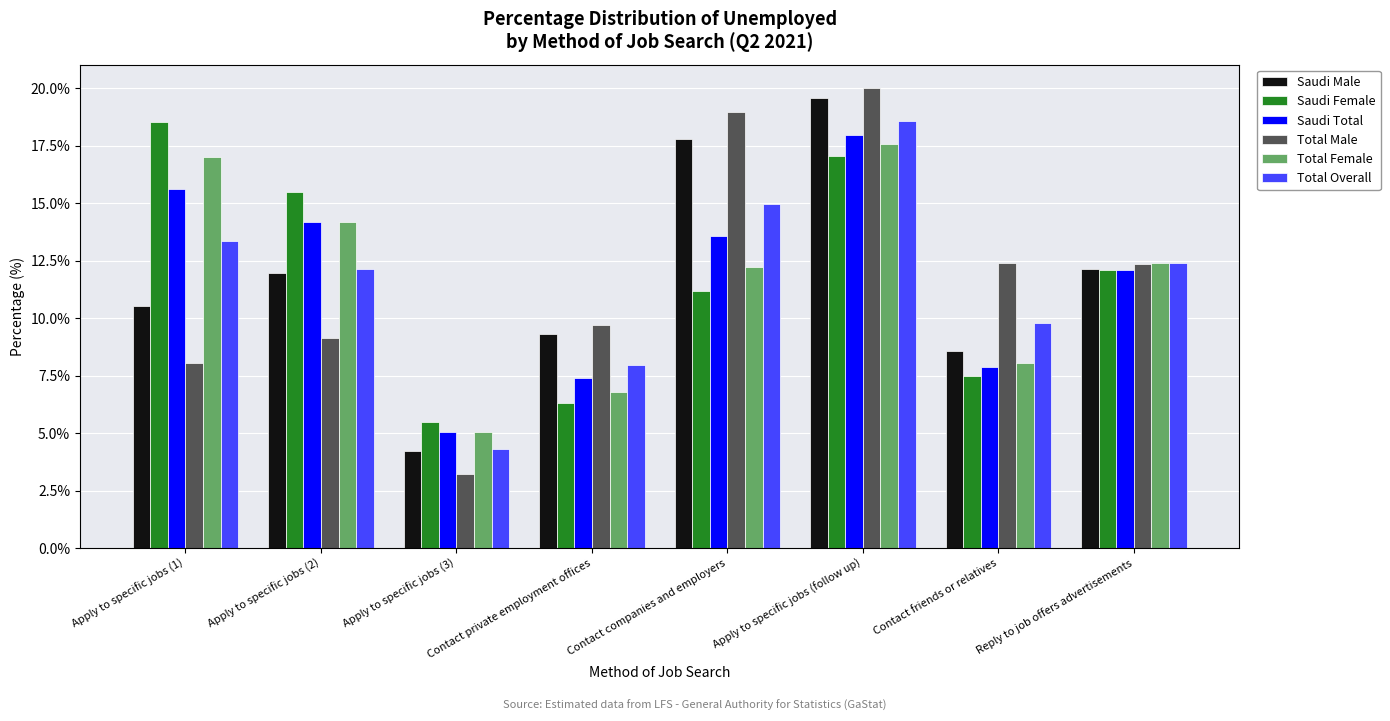

Reading left to right, extract all data points from this chart.

Saudi Male: Apply to specific jobs (1)=10.5	Apply to specific jobs (2)=12.0	Apply to specific jobs (3)=4.2	Contact private employment offices=9.3	Contact companies and employers=17.8	Apply to specific jobs (follow up)=19.6	Contact friends or relatives=8.6	Reply to job offers advertisements=12.1
Saudi Female: Apply to specific jobs (1)=18.5	Apply to specific jobs (2)=15.5	Apply to specific jobs (3)=5.5	Contact private employment offices=6.3	Contact companies and employers=11.2	Apply to specific jobs (follow up)=17.1	Contact friends or relatives=7.5	Reply to job offers advertisements=12.1
Saudi Total: Apply to specific jobs (1)=15.6	Apply to specific jobs (2)=14.2	Apply to specific jobs (3)=5.0	Contact private employment offices=7.4	Contact companies and employers=13.6	Apply to specific jobs (follow up)=18.0	Contact friends or relatives=7.9	Reply to job offers advertisements=12.1
Total Male: Apply to specific jobs (1)=8.0	Apply to specific jobs (2)=9.2	Apply to specific jobs (3)=3.2	Contact private employment offices=9.7	Contact companies and employers=19.0	Apply to specific jobs (follow up)=20.0	Contact friends or relatives=12.4	Reply to job offers advertisements=12.4
Total Female: Apply to specific jobs (1)=17.0	Apply to specific jobs (2)=14.2	Apply to specific jobs (3)=5.0	Contact private employment offices=6.8	Contact companies and employers=12.2	Apply to specific jobs (follow up)=17.6	Contact friends or relatives=8.0	Reply to job offers advertisements=12.4
Total Overall: Apply to specific jobs (1)=13.4	Apply to specific jobs (2)=12.1	Apply to specific jobs (3)=4.3	Contact private employment offices=8.0	Contact companies and employers=15.0	Apply to specific jobs (follow up)=18.6	Contact friends or relatives=9.8	Reply to job offers advertisements=12.4